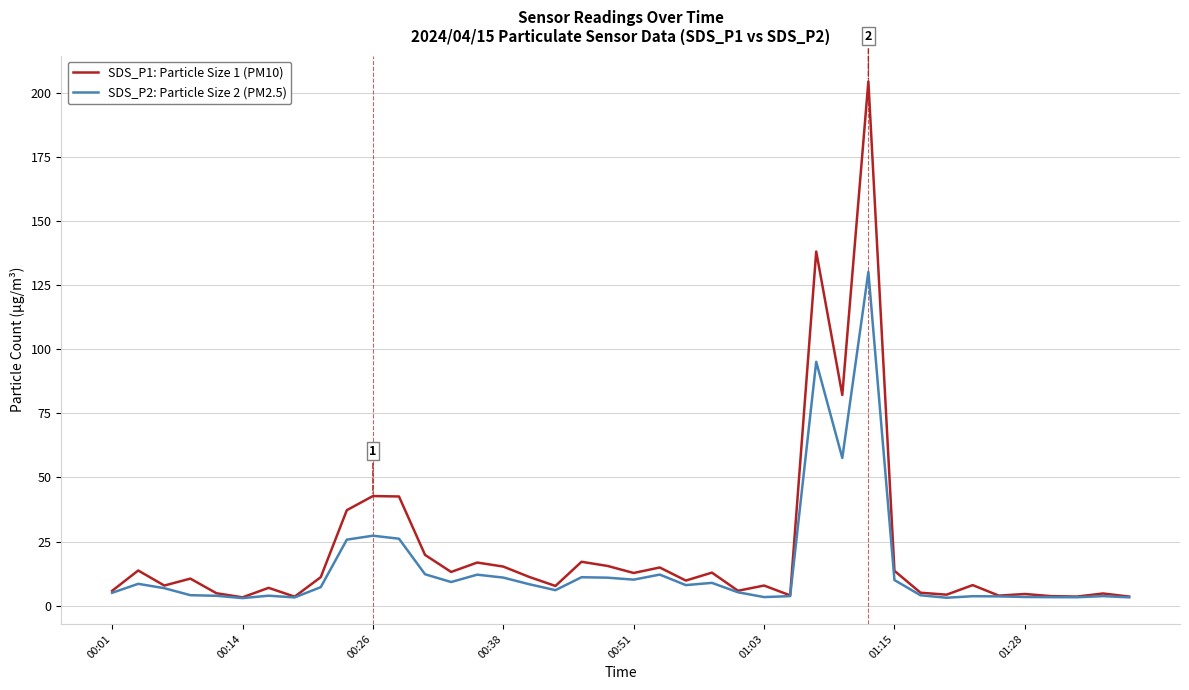

How many lines are shown in the chart?

2